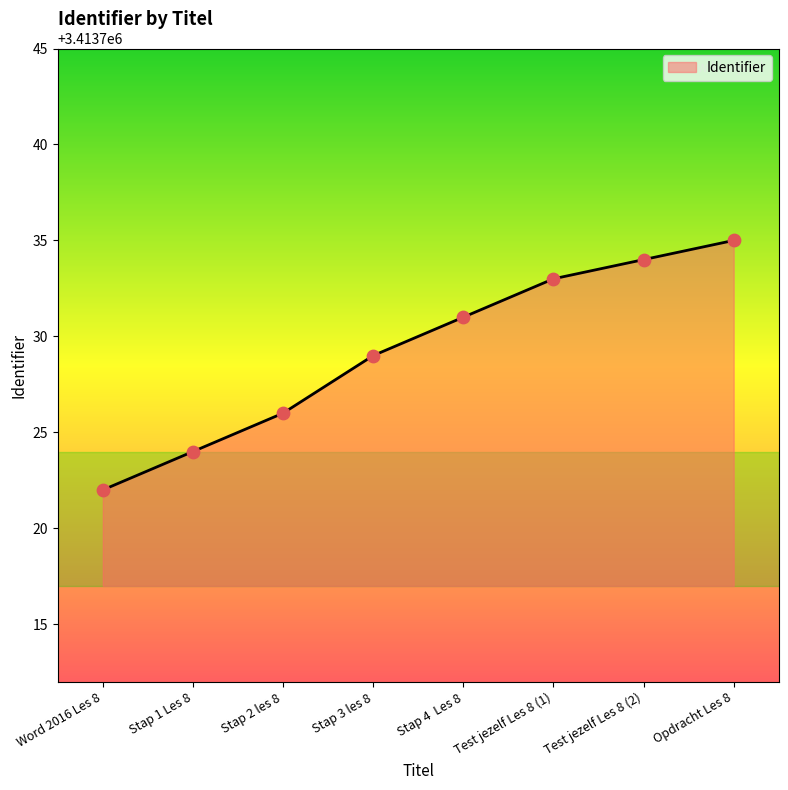

What is the change in value from Stap 4  Les 8 to Test jezelf Les 8 (1)?

+2